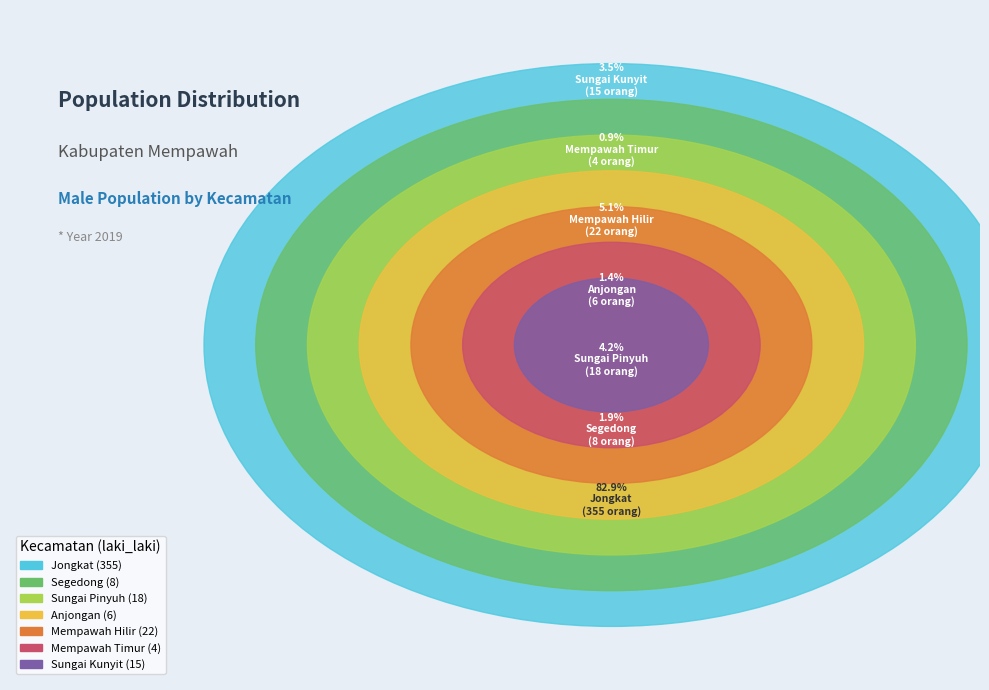

What is the change in value from Jongkat to Mempawah Hilir?

-333